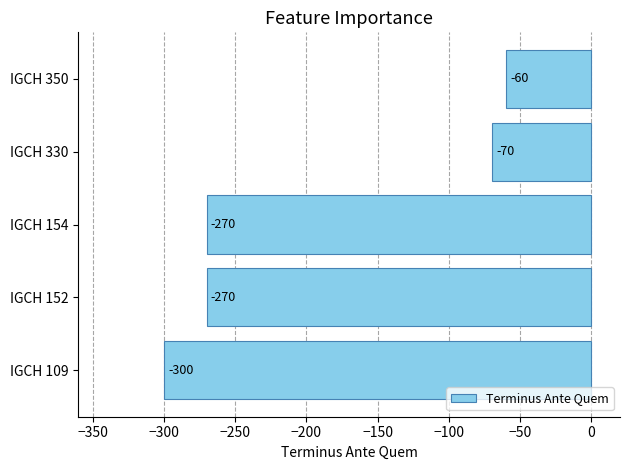

Are the bars grouped side by side (vs. stacked)?

No